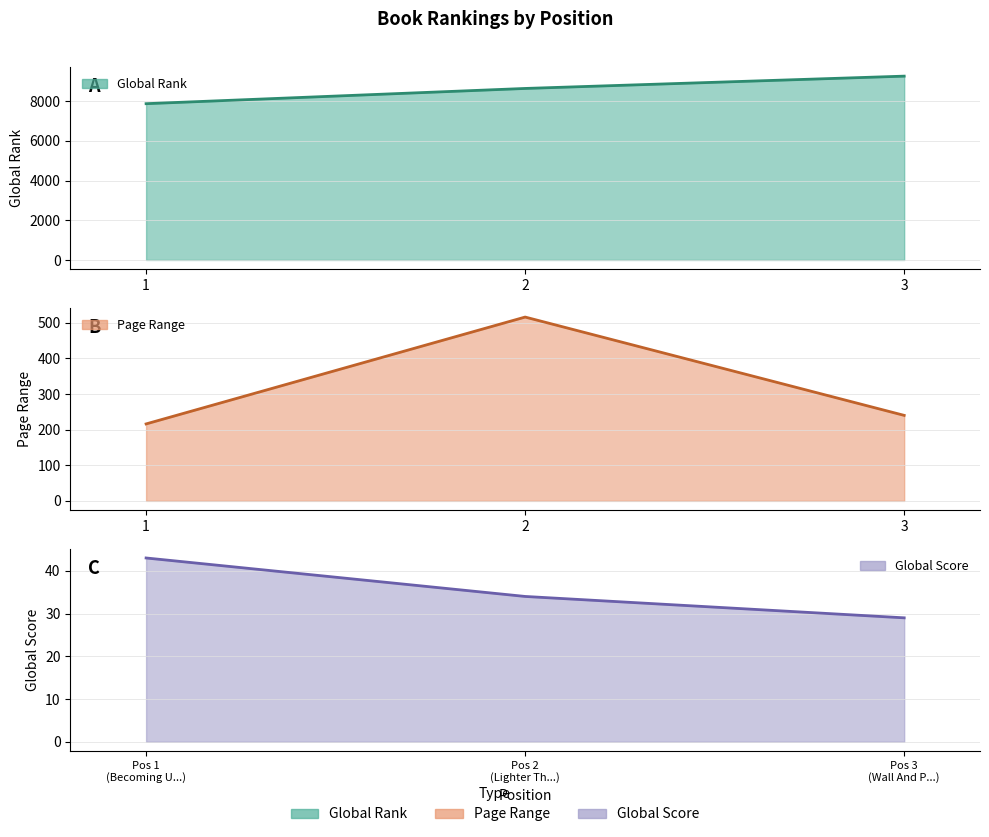

Reading left to right, list all the values displayed in this chart.

Global Rank: 7868	8635	9255
Global Score: 43	34	29
Page Range: 216	516	240